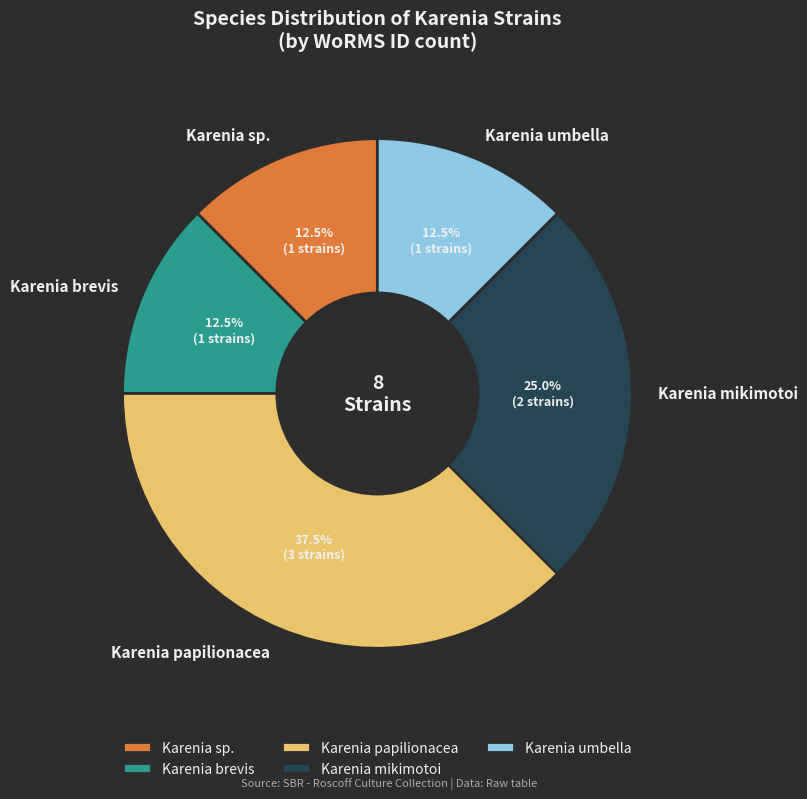

Which category has the biggest portion of the pie?

Karenia papilionacea